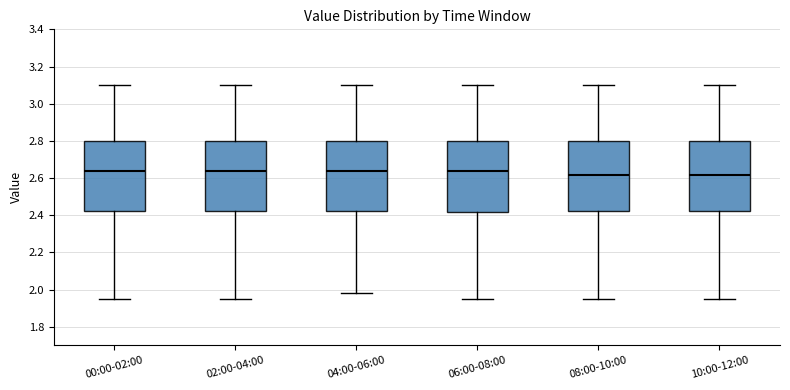

Where does the lower whisker of the box for 06:00-08:00 end on the y-axis? The values are not printed on the chart, so give them approximately, as read against the axis.

1.96